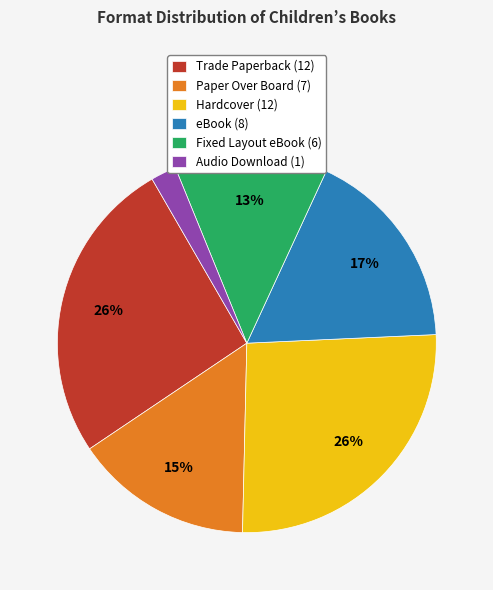

Which slice is the smallest?

Audio Download